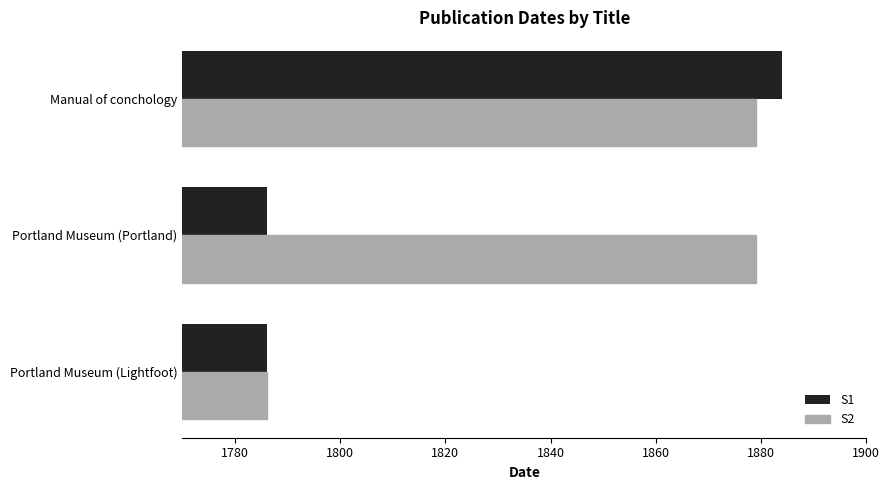

At how many categories does at least one series exceed 1855?

2